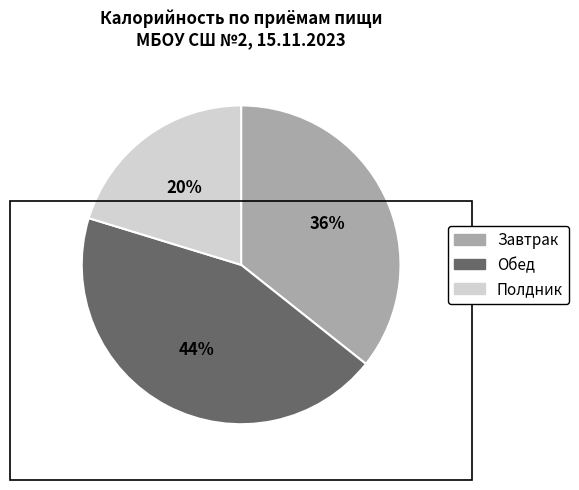

Does any single category account for the majority?

No